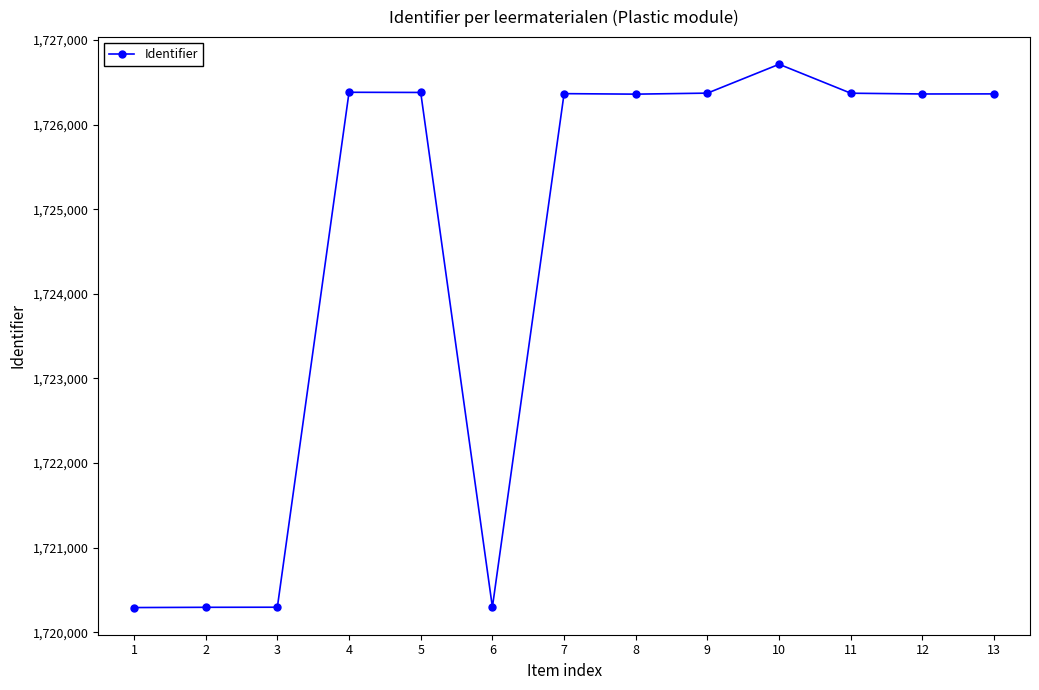

What is the value of the 3rd point from the left?

1720297